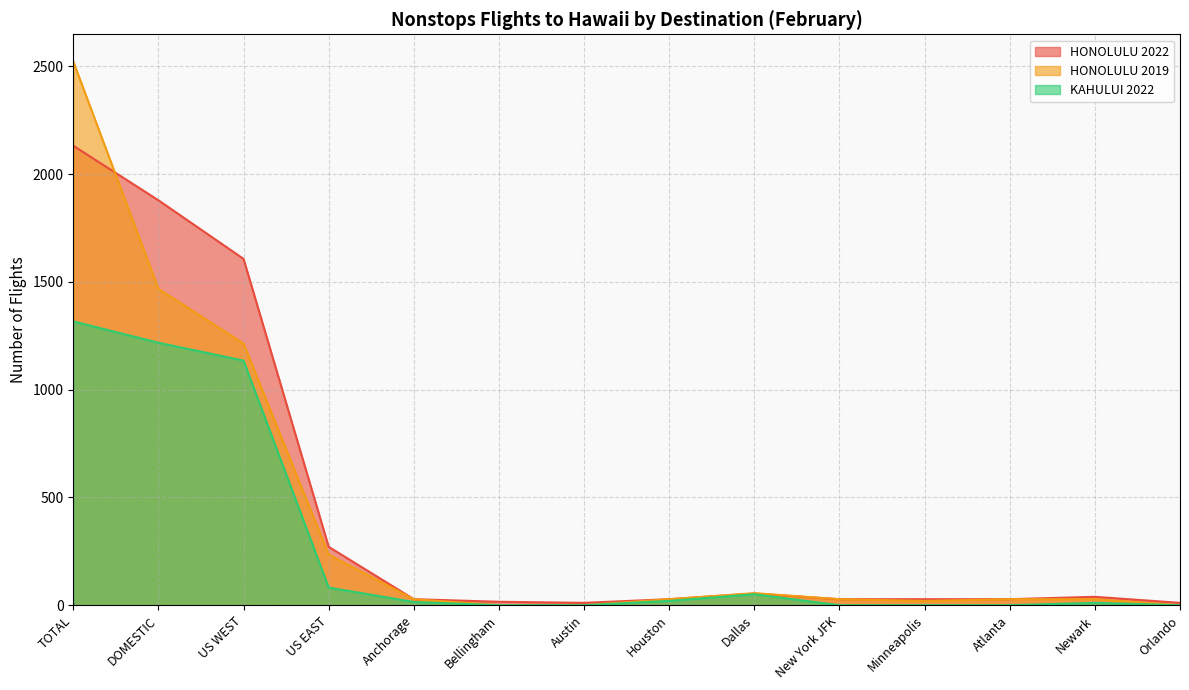

Reading right to left, what are all the values shown in this chart?

HONOLULU 2022: Orlando=11	Newark=39	Atlanta=28	Minneapolis=28	New York JFK=28	Dallas=54	Houston=28	Austin=11	Bellingham=16	Anchorage=28	US EAST=271	US WEST=1607	DOMESTIC=1879	TOTAL=2132
HONOLULU 2019: Orlando=0	Newark=28	Atlanta=28	Minneapolis=20	New York JFK=28	Dallas=56	Houston=28	Austin=0	Bellingham=0	Anchorage=28	US EAST=235	US WEST=1214	DOMESTIC=1468	TOTAL=2523
KAHULUI 2022: Orlando=0	Newark=11	Atlanta=0	Minneapolis=0	New York JFK=0	Dallas=51	Houston=20	Austin=0	Bellingham=0	Anchorage=15	US EAST=82	US WEST=1135	DOMESTIC=1218	TOTAL=1317